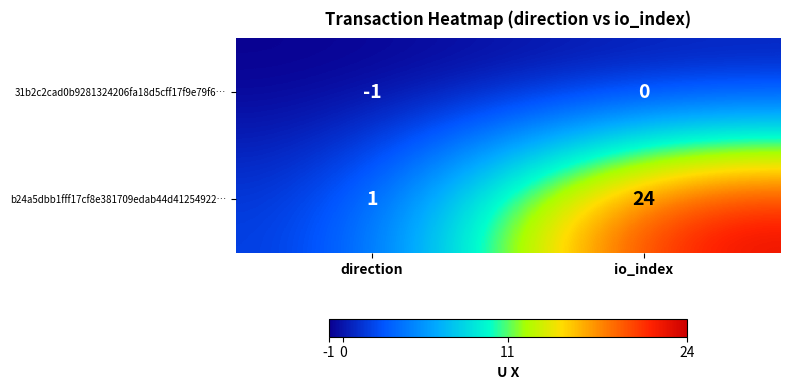

How many data points does each series have?

2